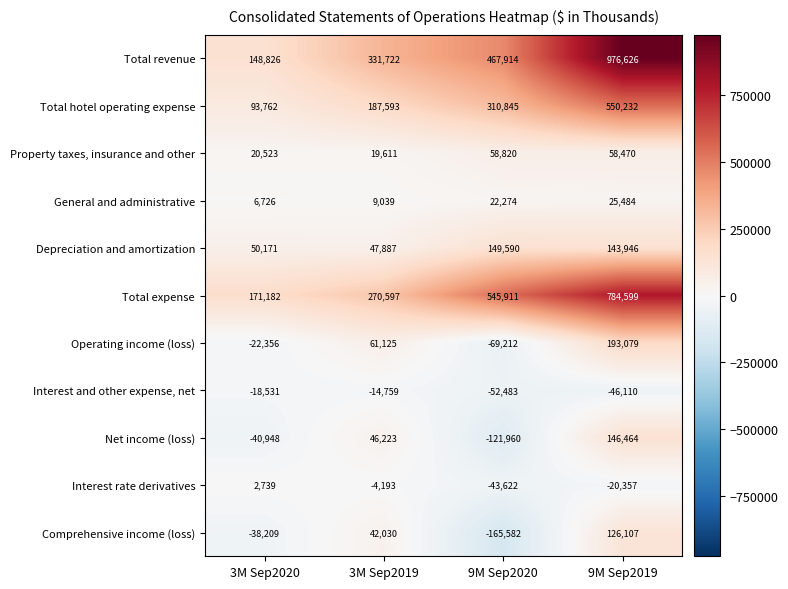

At how many categories does at least one series exceed 250857?

3